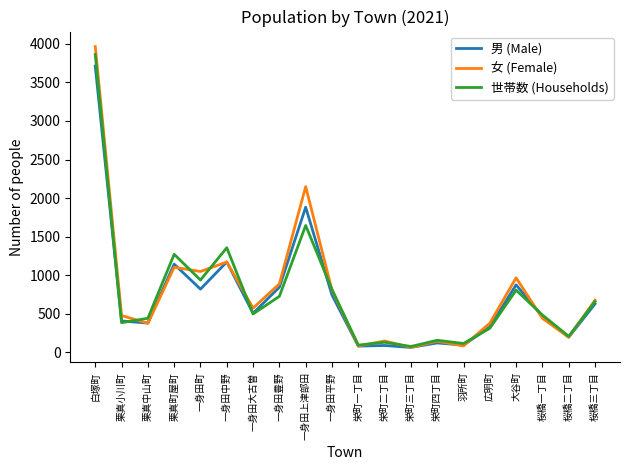

At which category is the sum across all series the highest?

白塚町